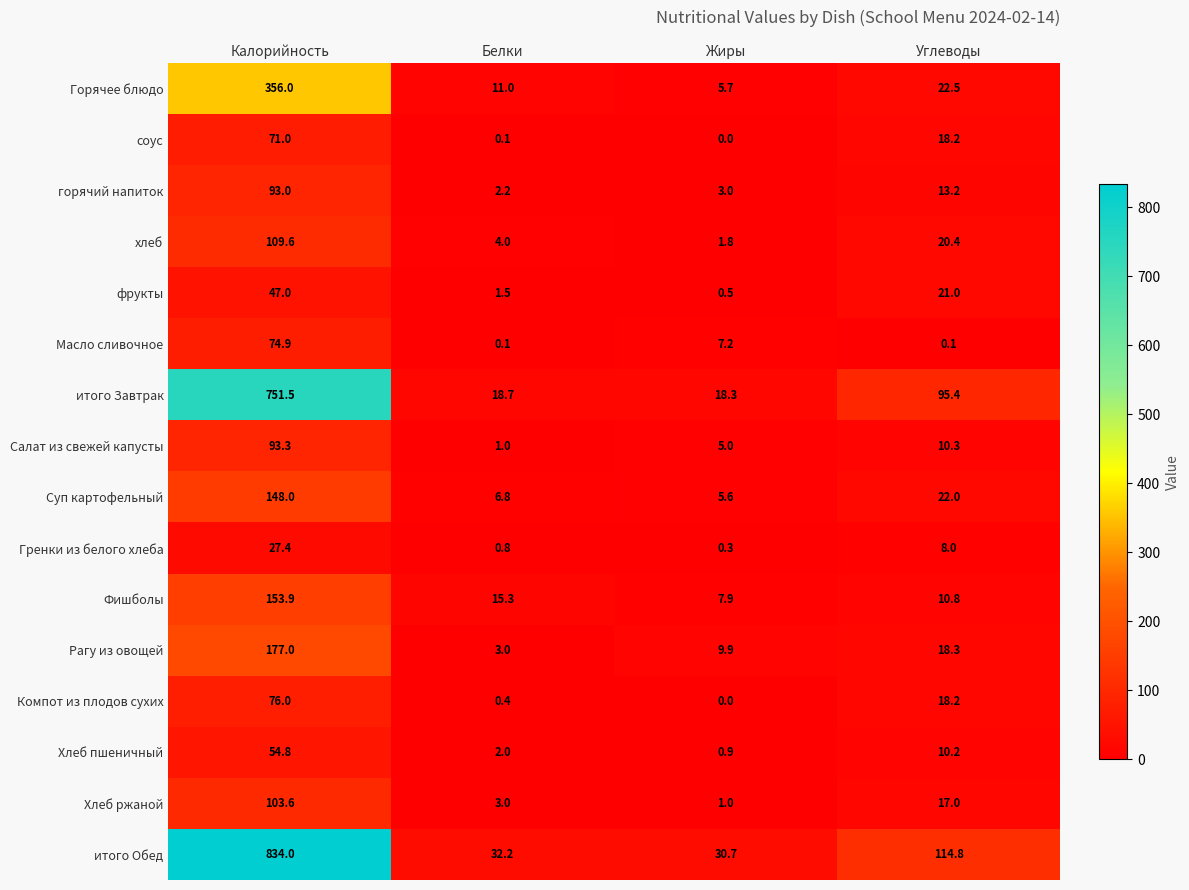

Which category has the highest value across all series?

Калорийность